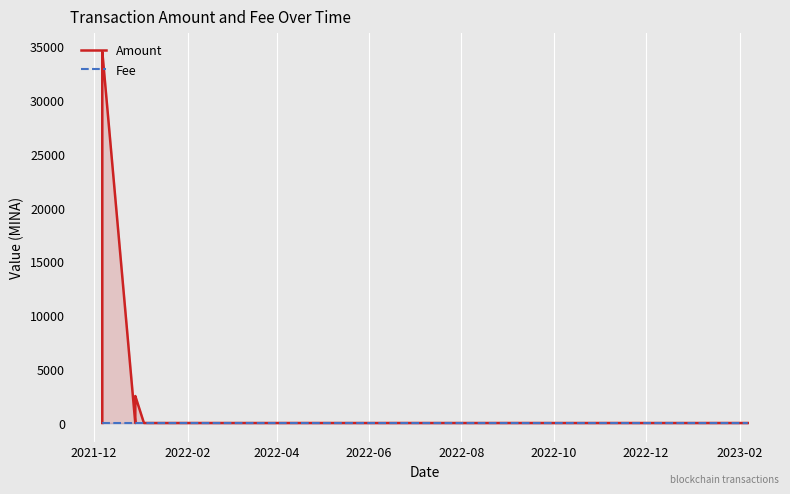

Rank the series by their maximum value, from lowest to highest.

Fee, Amount